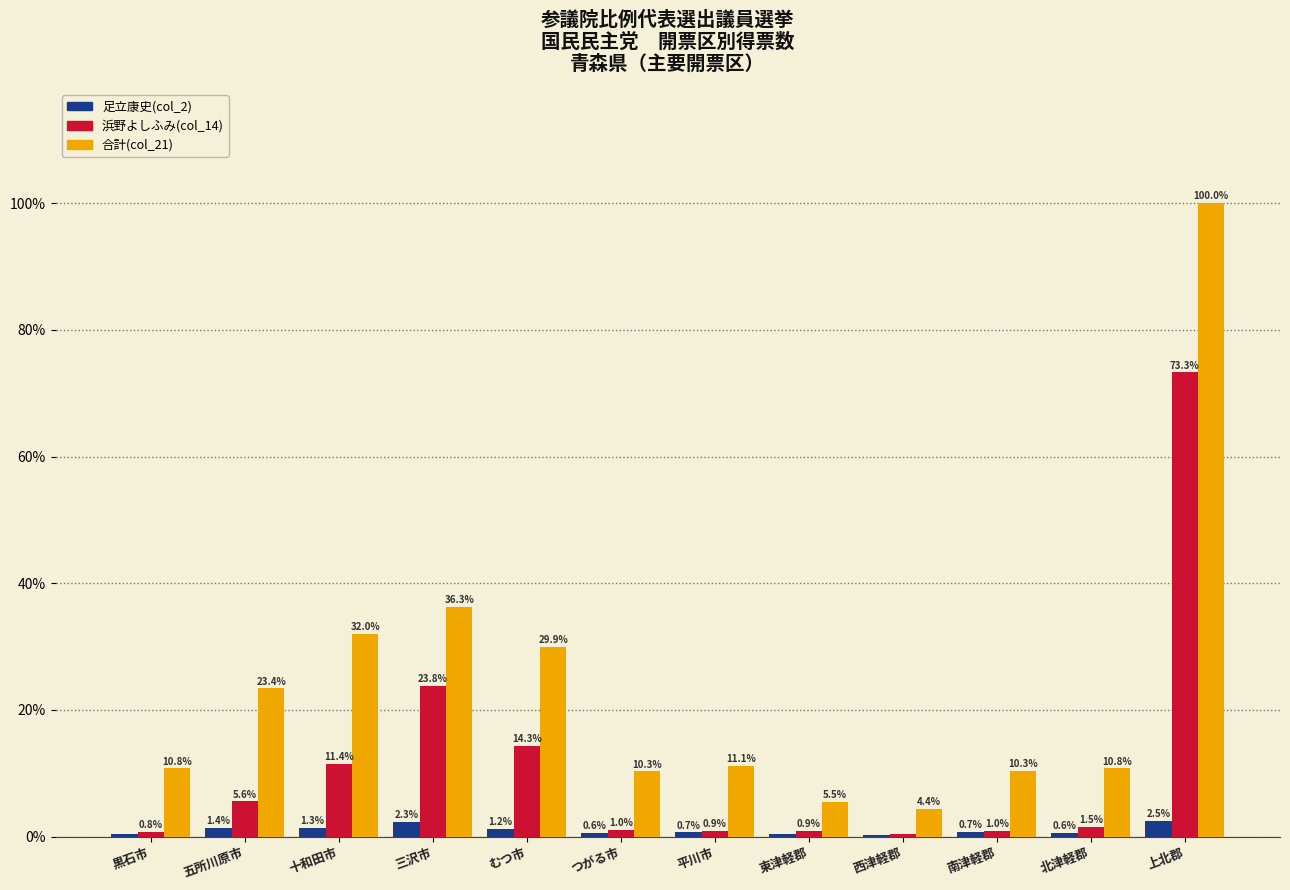

Does the chart contain stacked bars?

No